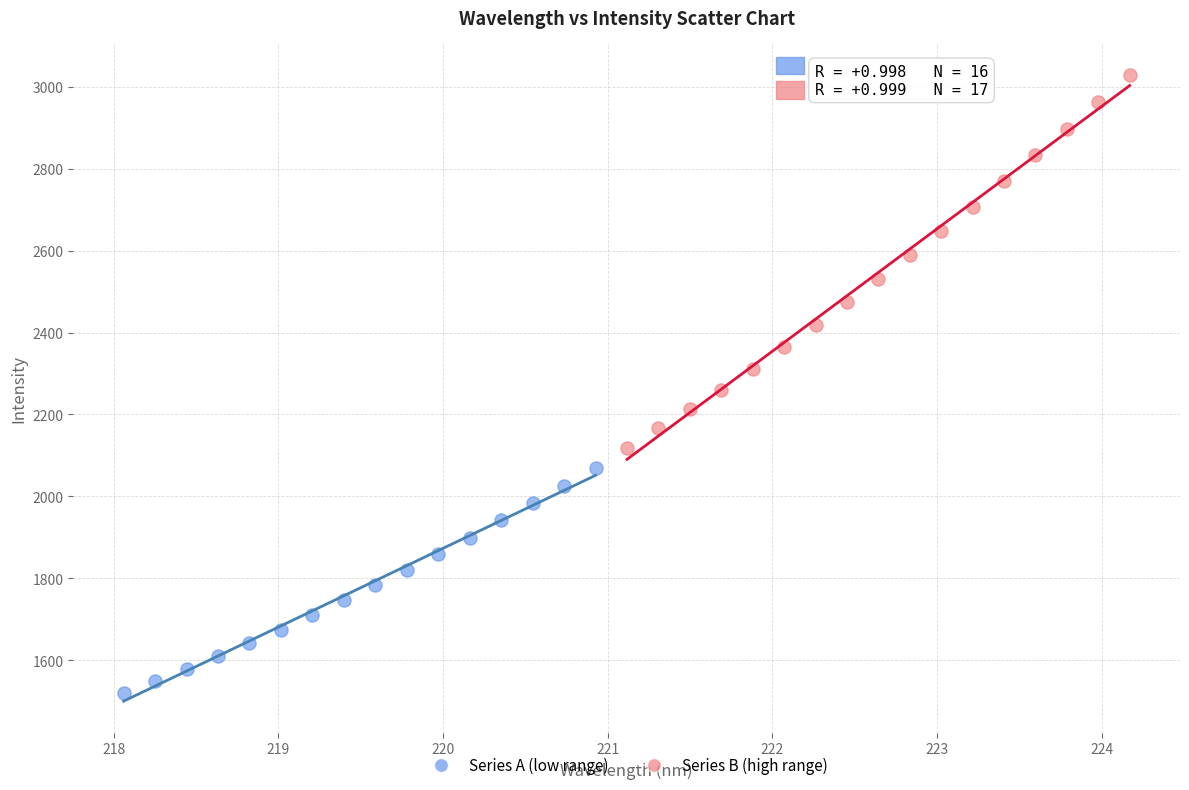

Which series has the largest Y range (max minus min)?

Series B (high range)